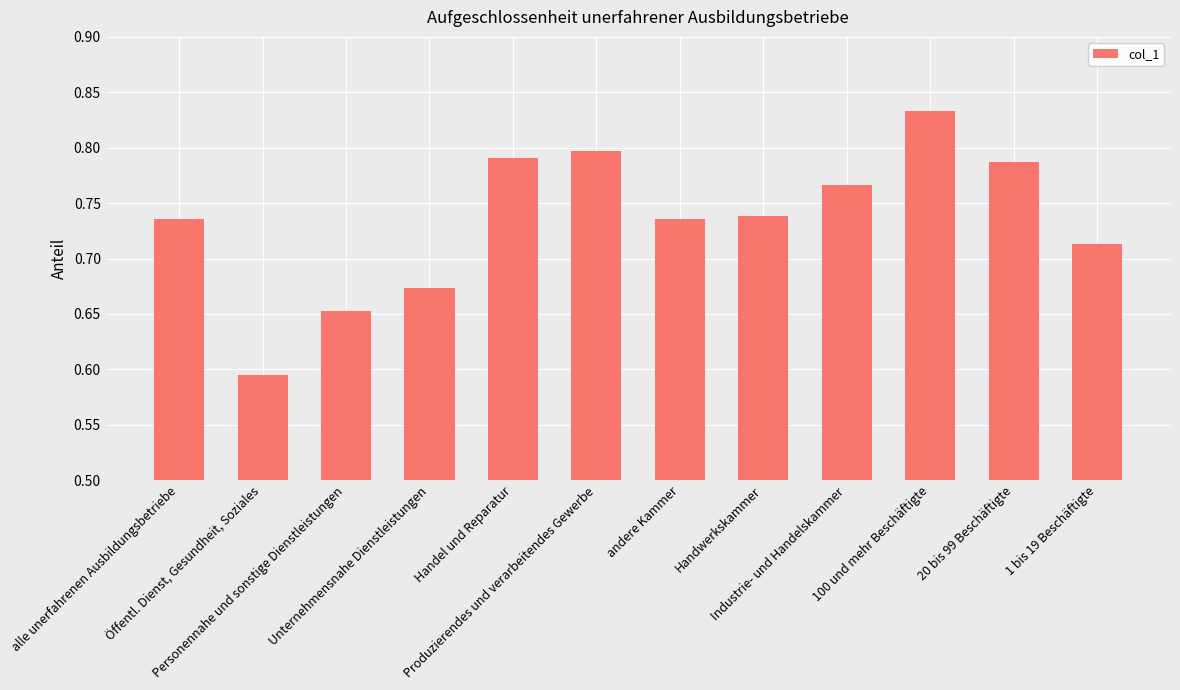

Count the number of data series in this chart.

1